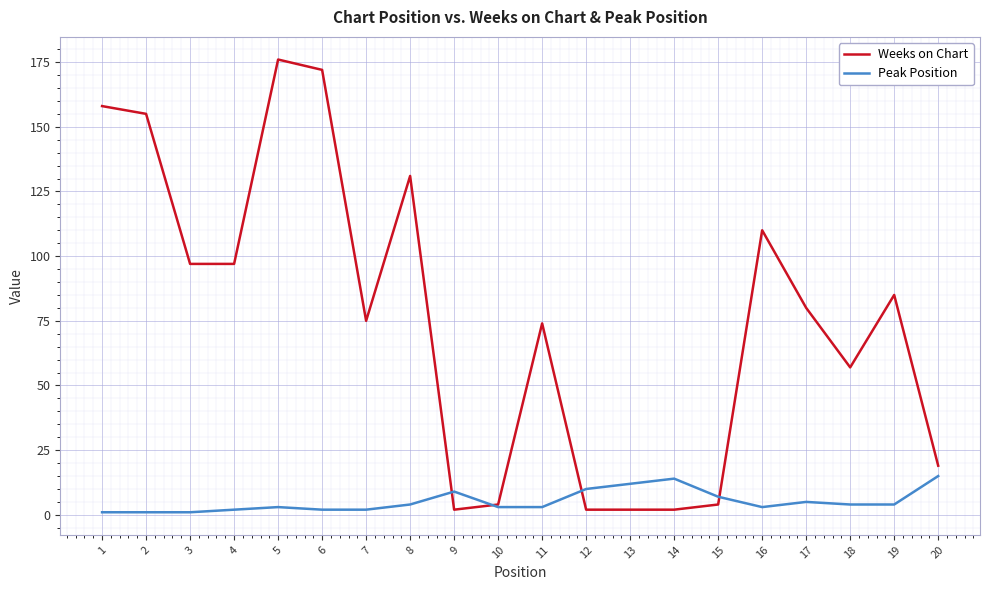

Between 13 and 19, which series saw the biggest shift?

Weeks on Chart